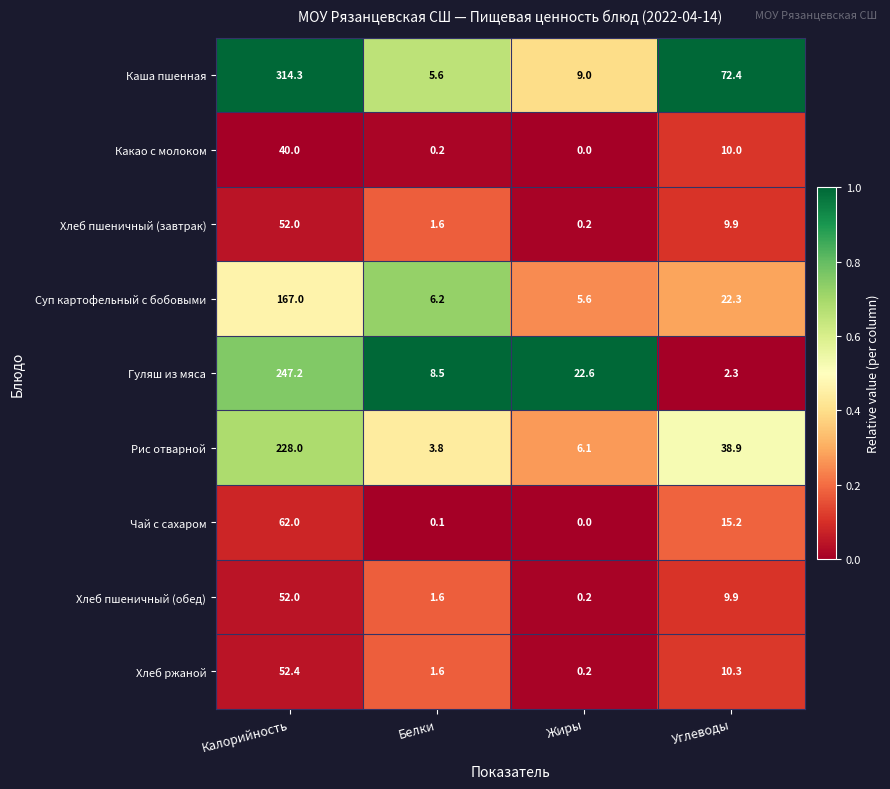

What is the sum of all Рис отварной values?

276.8